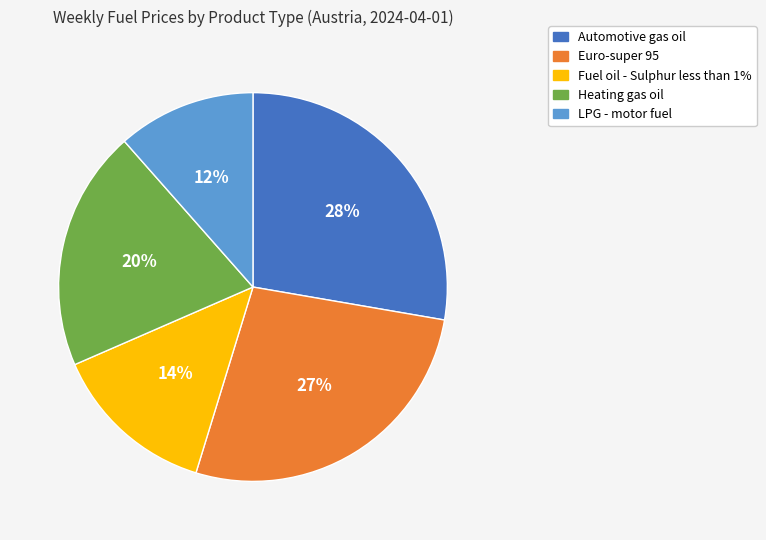

Is the sum of Heating gas oil and Euro-super 95 greater than half?

No